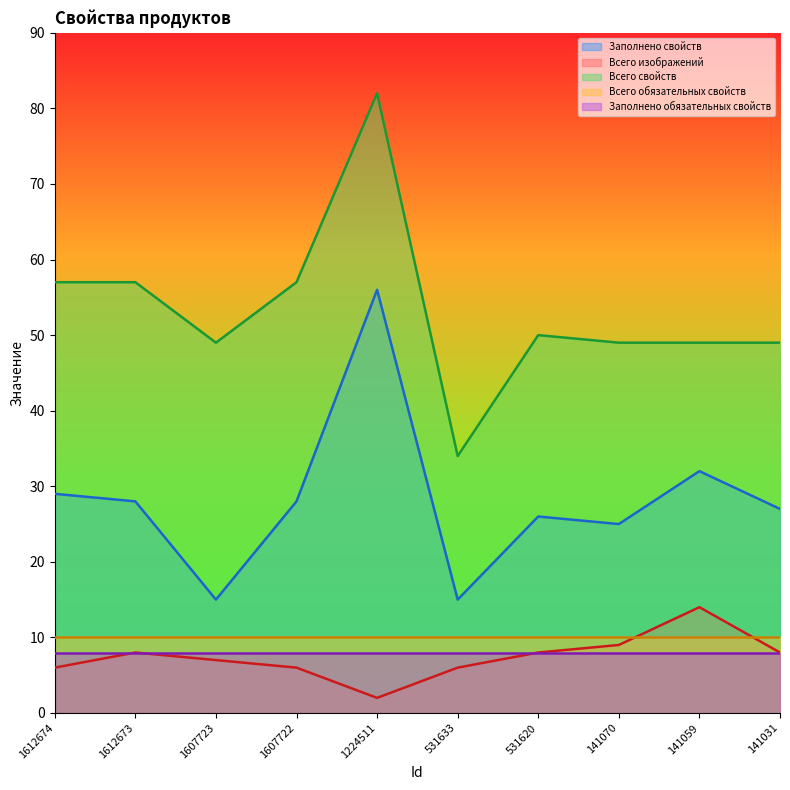

At which label does Заполнено свойств first exceed 28?

1612674